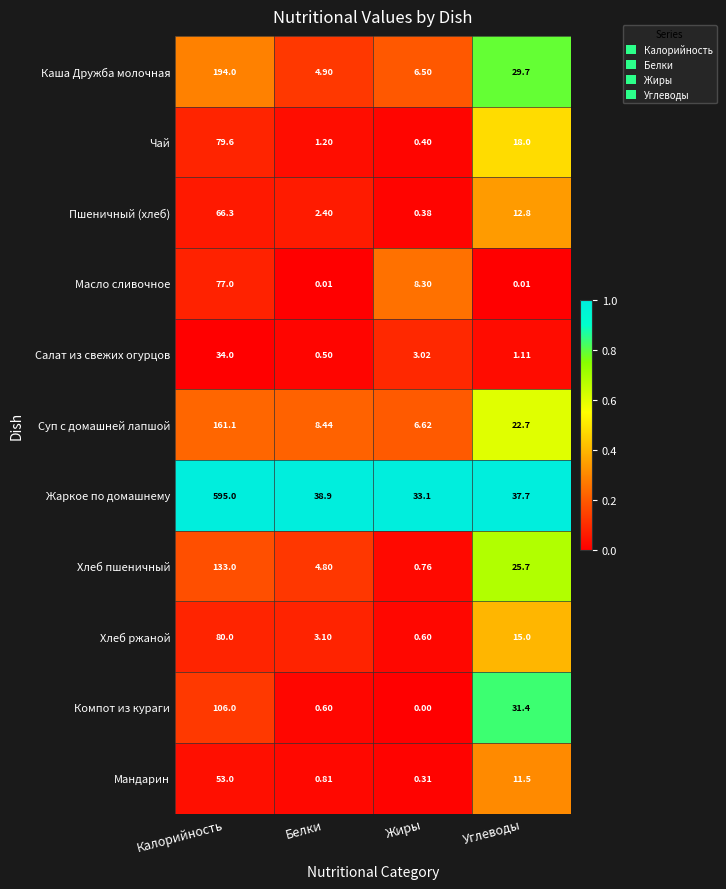

At Углеводы, list the series in order from smallest to largest.

Масло сливочное, Салат из свежих огурцов, Мандарин, Пшеничный (хлеб), Хлеб ржаной, Чай, Суп с домашней лапшой, Хлеб пшеничный, Каша Дружба молочная, Компот из кураги, Жаркое по домашнему